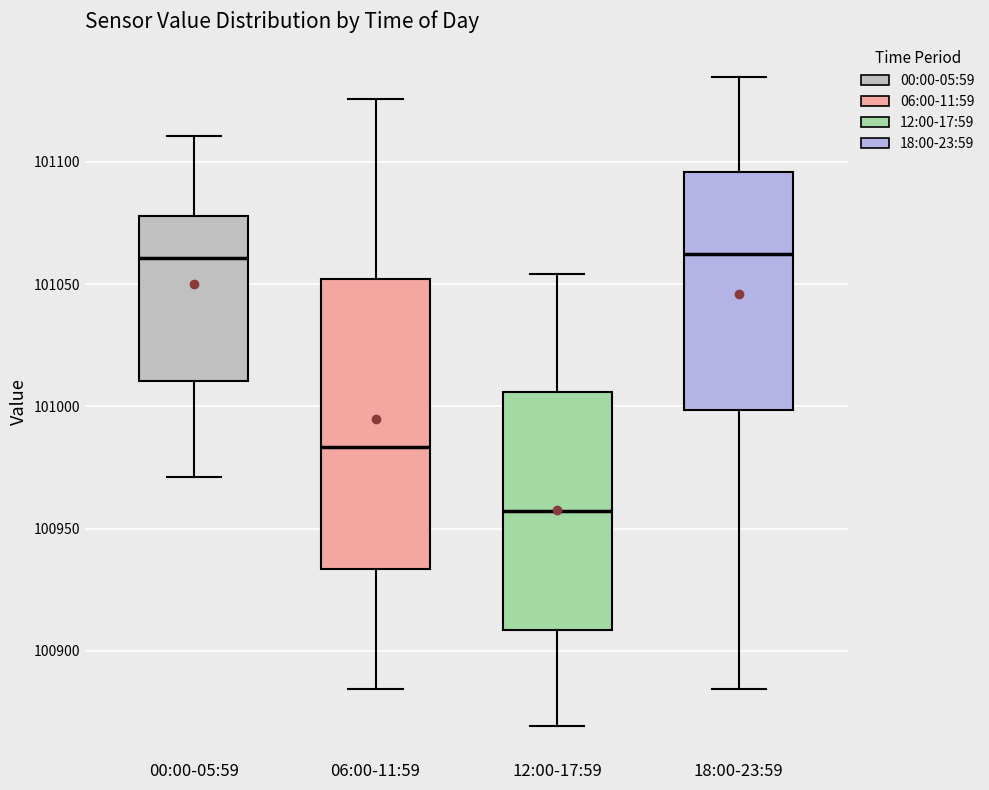

Reading left to right, transcribe this box plot: for each box, give where its median line is, the range the box spans, and where its two whiskers end, as read against the y-axis. The values are not printed on the chart, so give them approximately, as read against the axis.

00:00-05:59: median 101060, box 101010 to 101080, whiskers 100970 to 101110
06:00-11:59: median 100985, box 100935 to 101050, whiskers 100885 to 101125
12:00-17:59: median 100955, box 100910 to 101005, whiskers 100870 to 101055
18:00-23:59: median 101060, box 101000 to 101095, whiskers 100885 to 101135